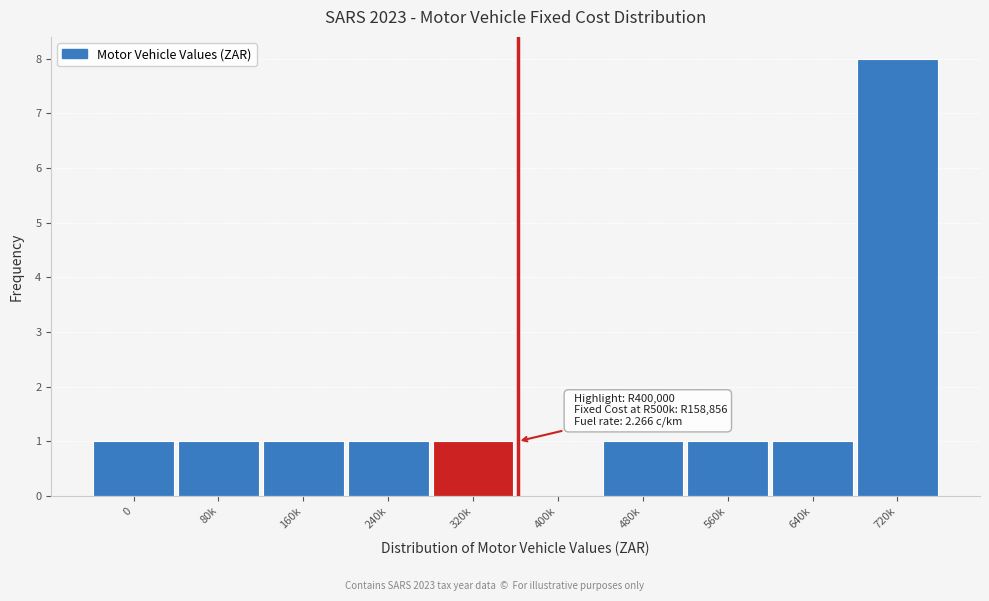

Reading left to right, list all the values displayed in this chart.

0=1	80k=1	160k=1	240k=1	320k=1	400k=0	480k=1	560k=1	640k=1	720k=8